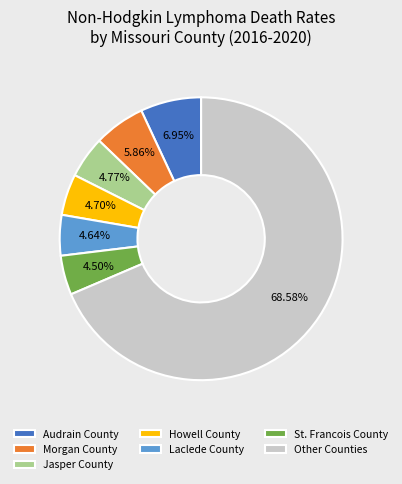

What is the majority slice?

Other Counties